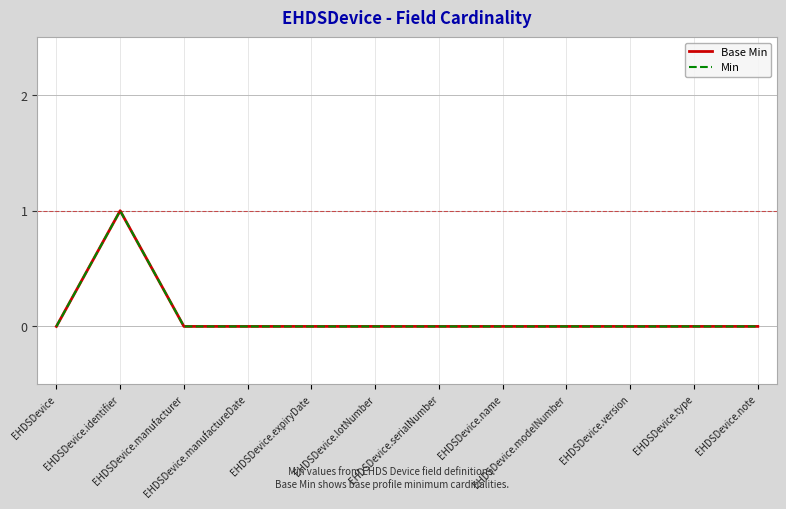

Does the chart display data point markers on the line(s)?

No